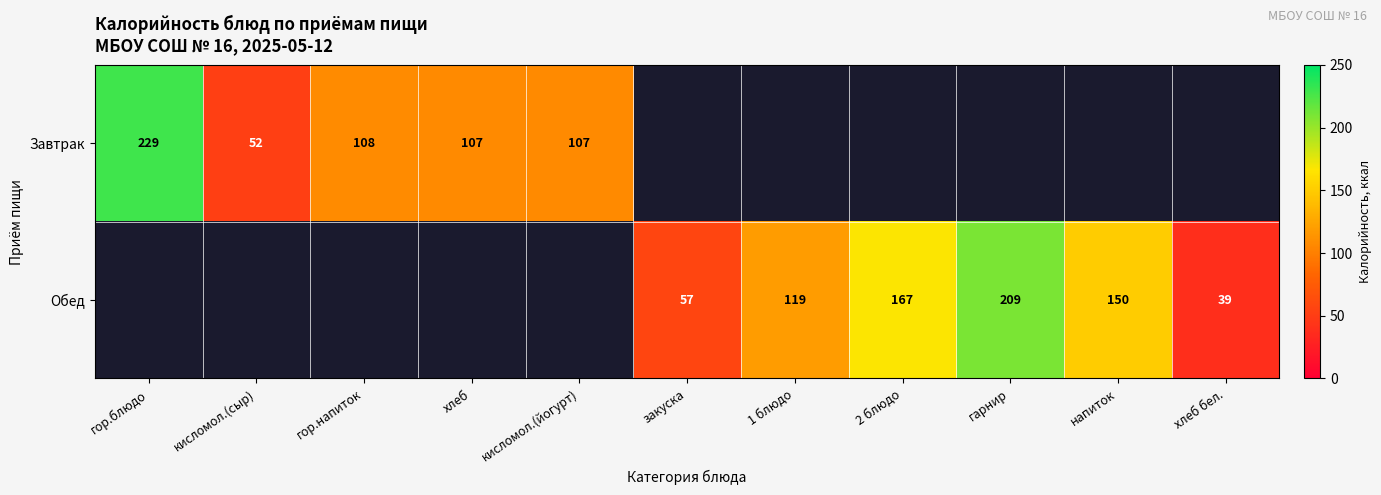

The value of Обед at 2 блюдо is 167. True or false?

True